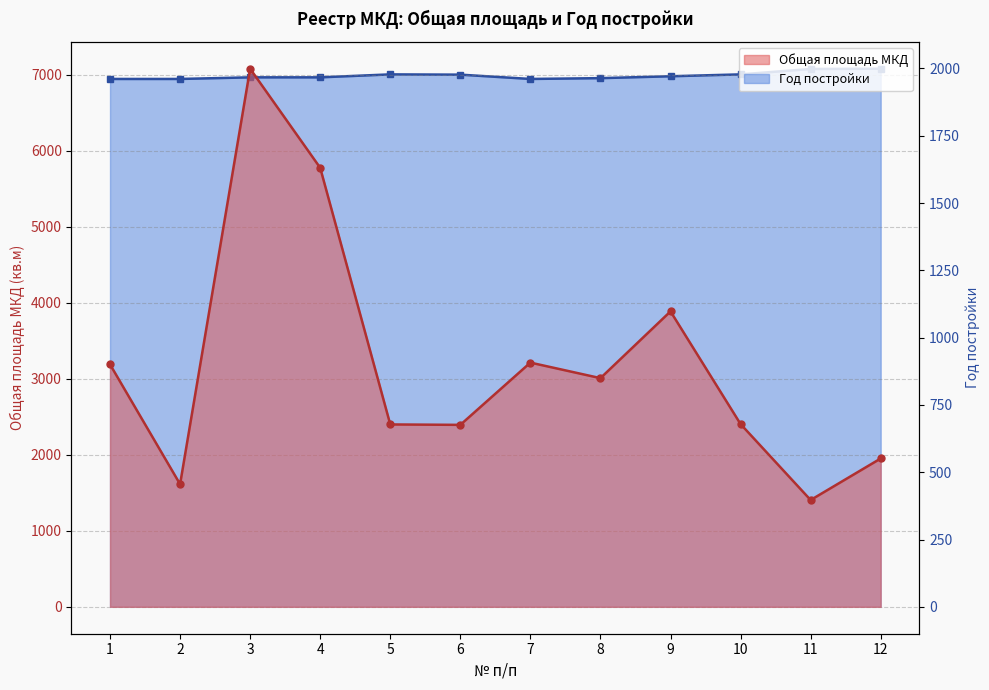

Reading right to left, list all the values displayed in this chart.

Общая площадь МКД: 1952.2	1405.6	2405.0	3888.3	3009.6	3214.2	2394.8	2400.3	5777.6	7082.0	1613.9	3190.4
Год постройки: 1999.0	1998.0	1978.0	1971.0	1964.0	1961.0	1977.0	1978.0	1967.0	1967.0	1961.0	1961.0